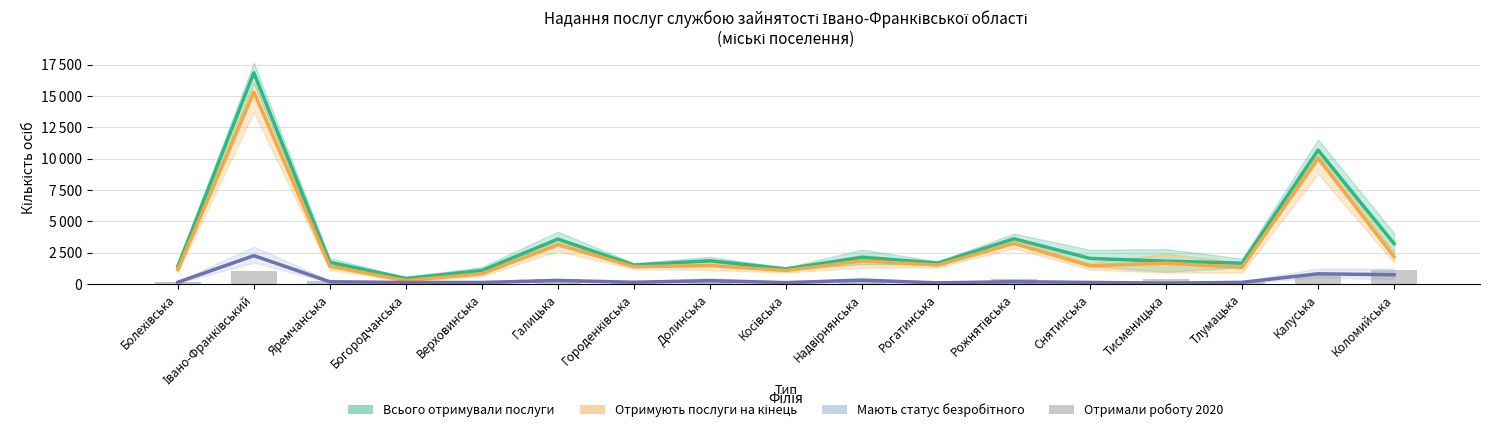

What is the difference between the Отримують послуги на кінець values at Болехівська and Галицька?

2005.5